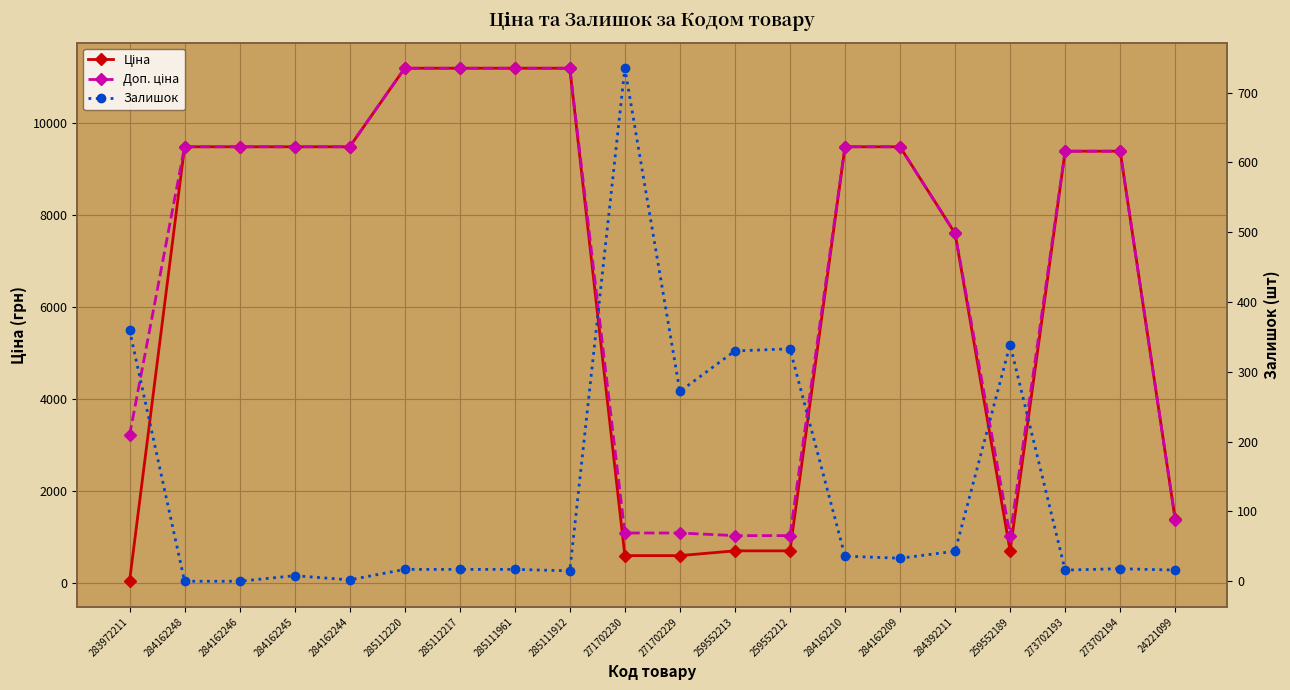

List the series in order of their peak value, highest first.

Ціна, Доп. ціна, Залишок